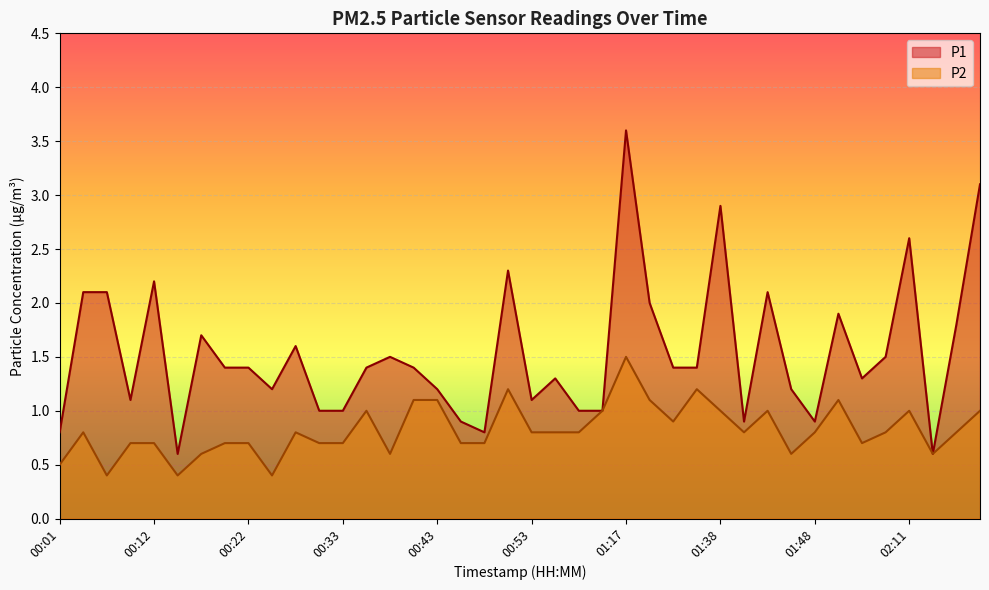

List the labels in order of P1 value, largest first.

01:17, 02:19, 01:38, 02:11, 00:50, 00:12, 00:04, 00:06, 01:43, 01:29, 01:59, 02:16, 00:17, 00:27, 00:38, 02:08, 00:19, 00:22, 00:35, 00:40, 01:32, 01:35, 00:56, 02:05, 00:25, 00:43, 01:45, 00:09, 00:53, 00:30, 00:33, 01:00, 01:03, 00:45, 01:40, 01:48, 00:01, 00:48, 00:15, 02:13